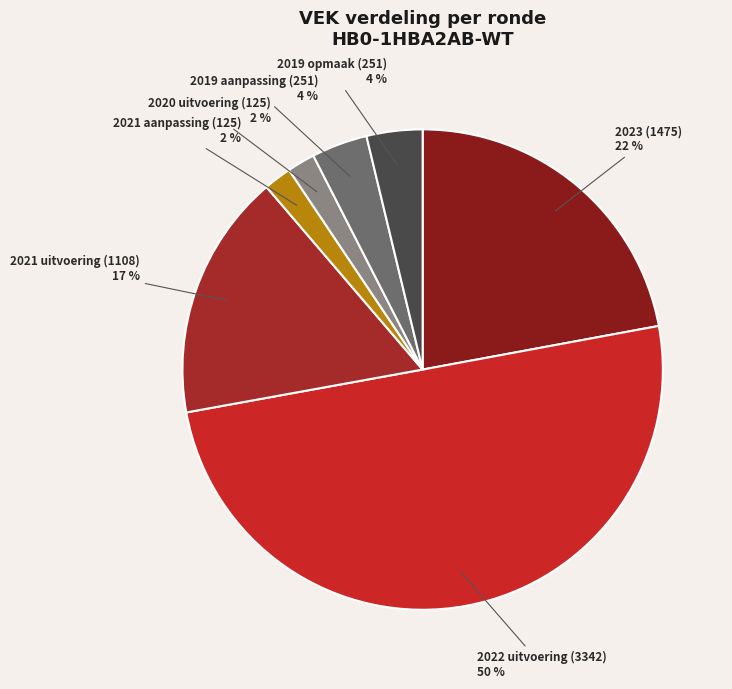

How many segments does this pie chart have?

7